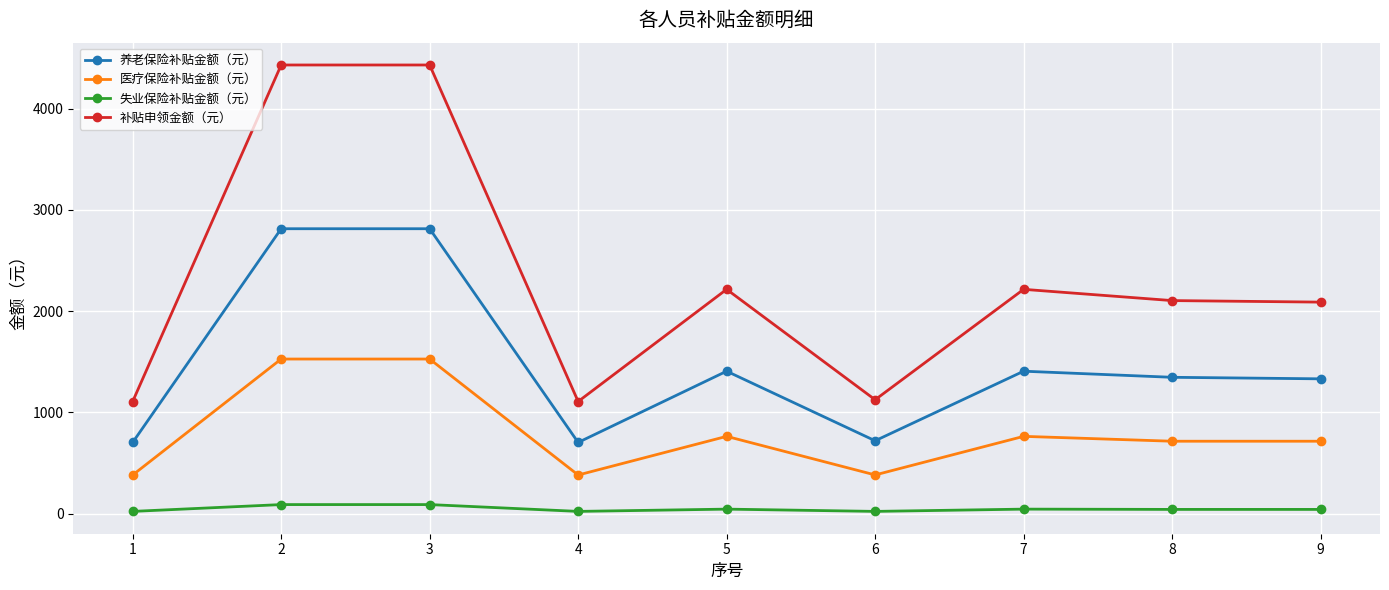

What is the minimum value for 补贴申领金额（元）?

1107.8